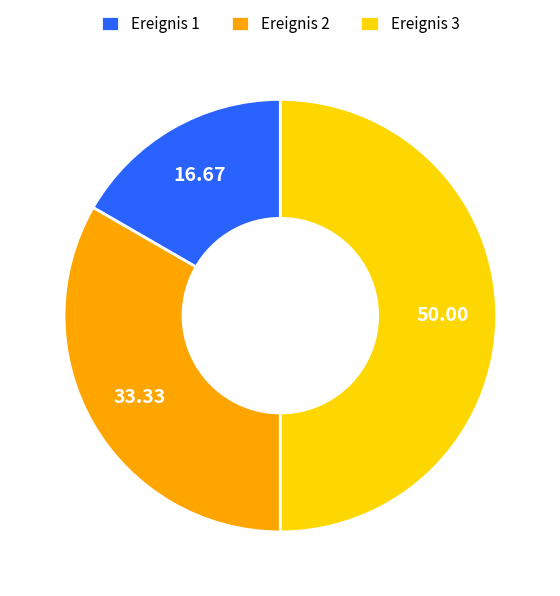

The Ereignis 2 slice represents 33% of the pie. True or false?

True